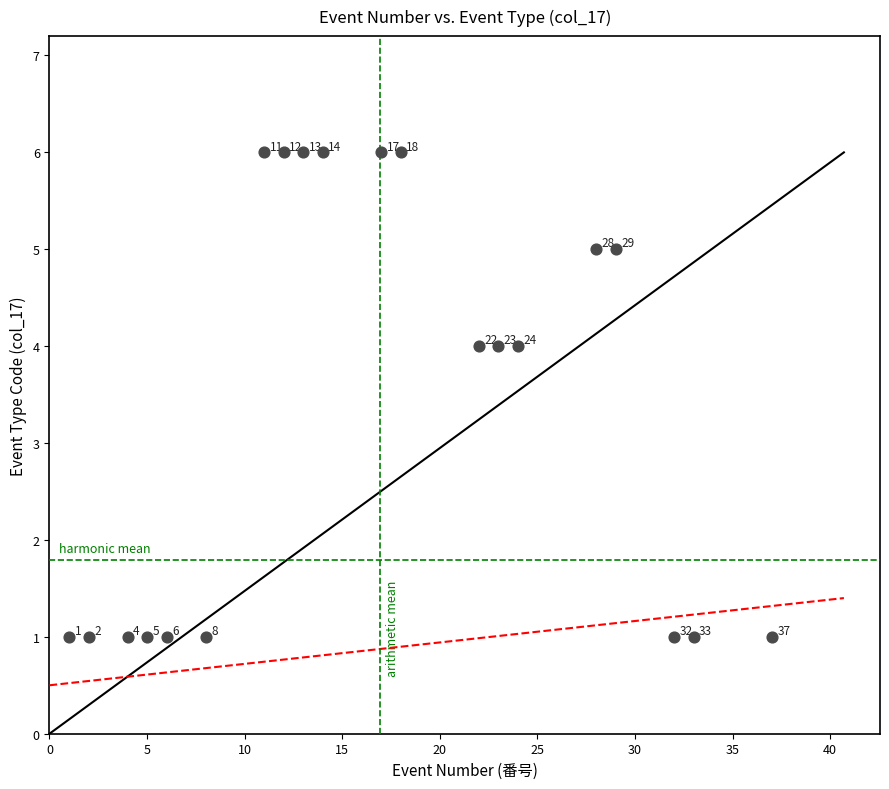

What Y value in the scatter plot is closest to 3?

4